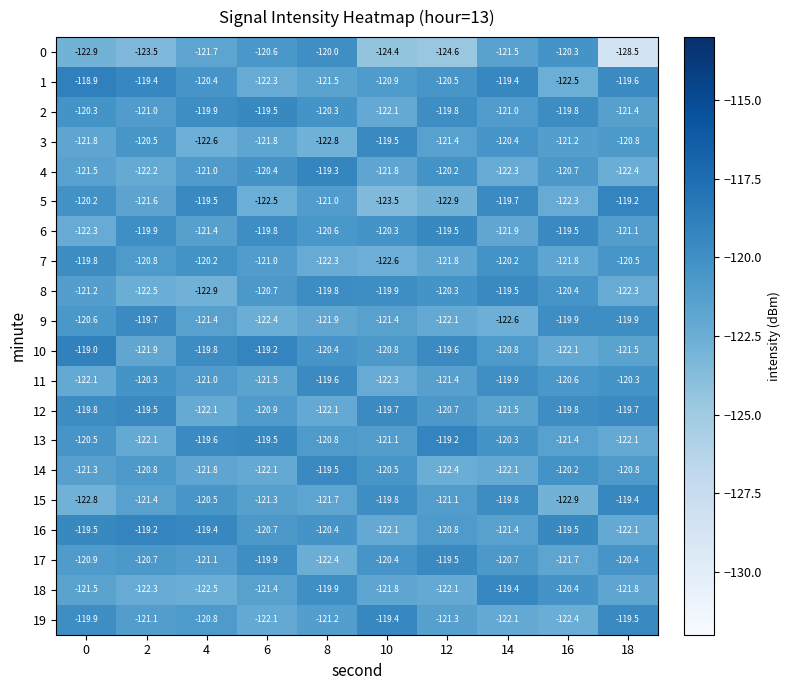

The 16 series shows -65.6 at 12. True or false?

False